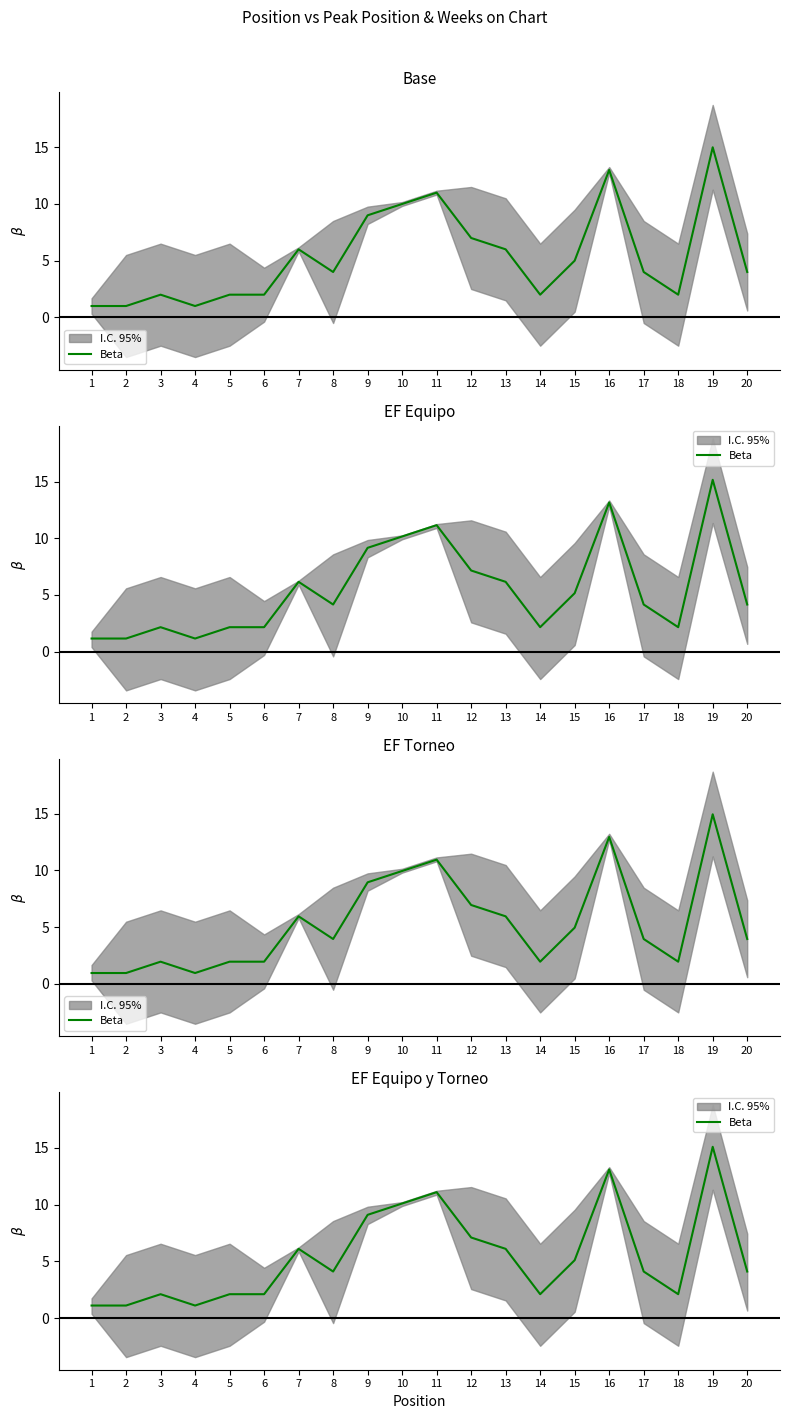

Count the number of values greater than 4.

12